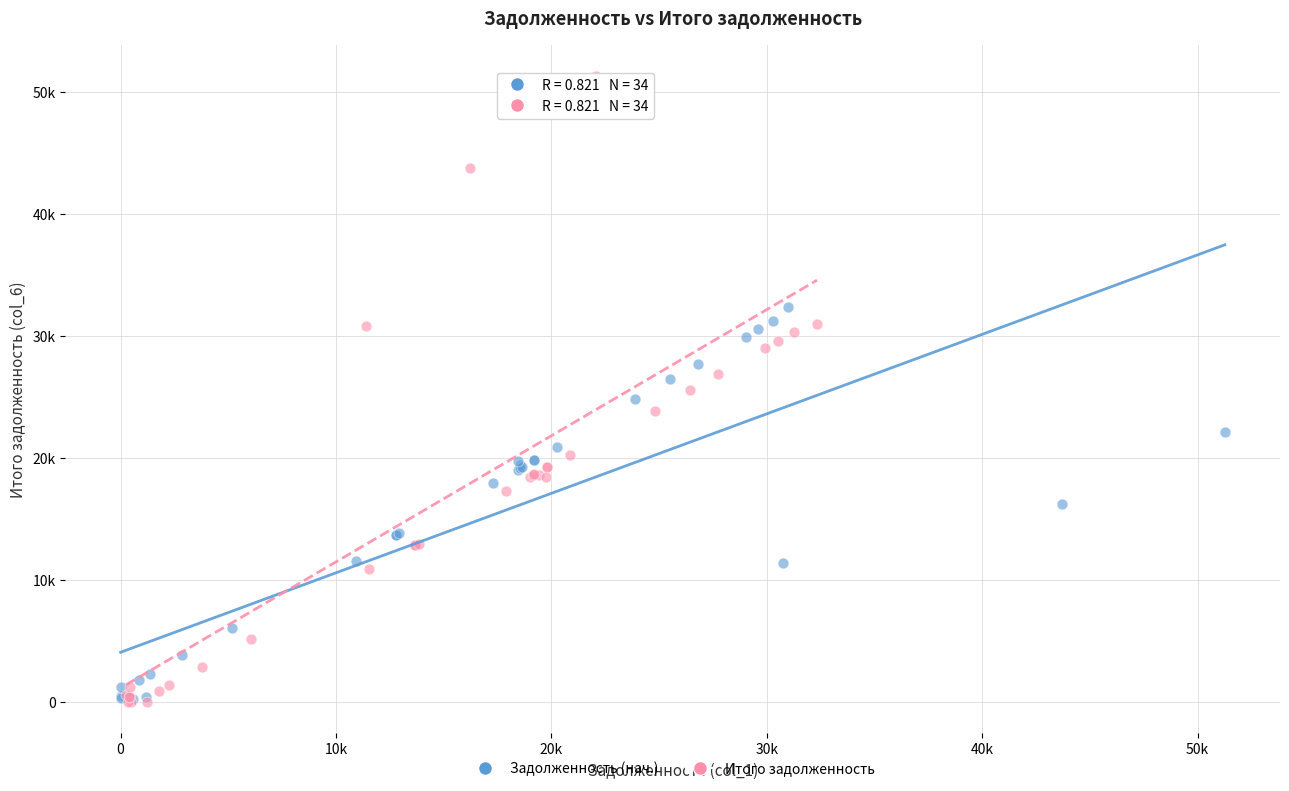

What are all the series names shown in the legend?

Задолженность (нач.), Итого задолженность